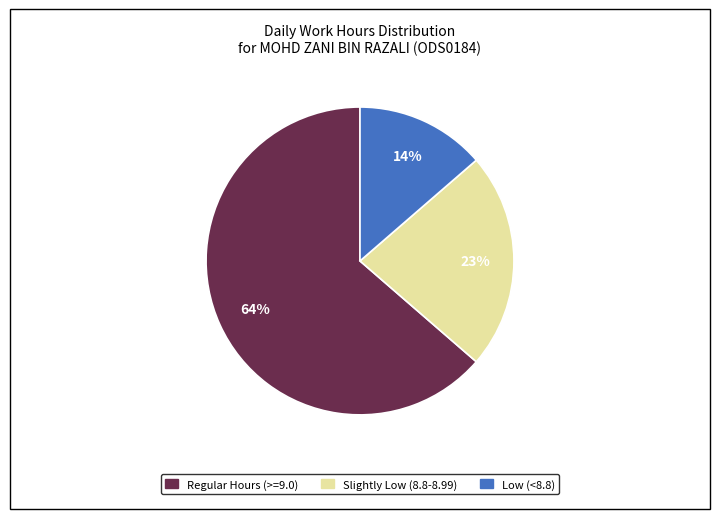

To the nearest percent, what is the average slice percentage?

33%